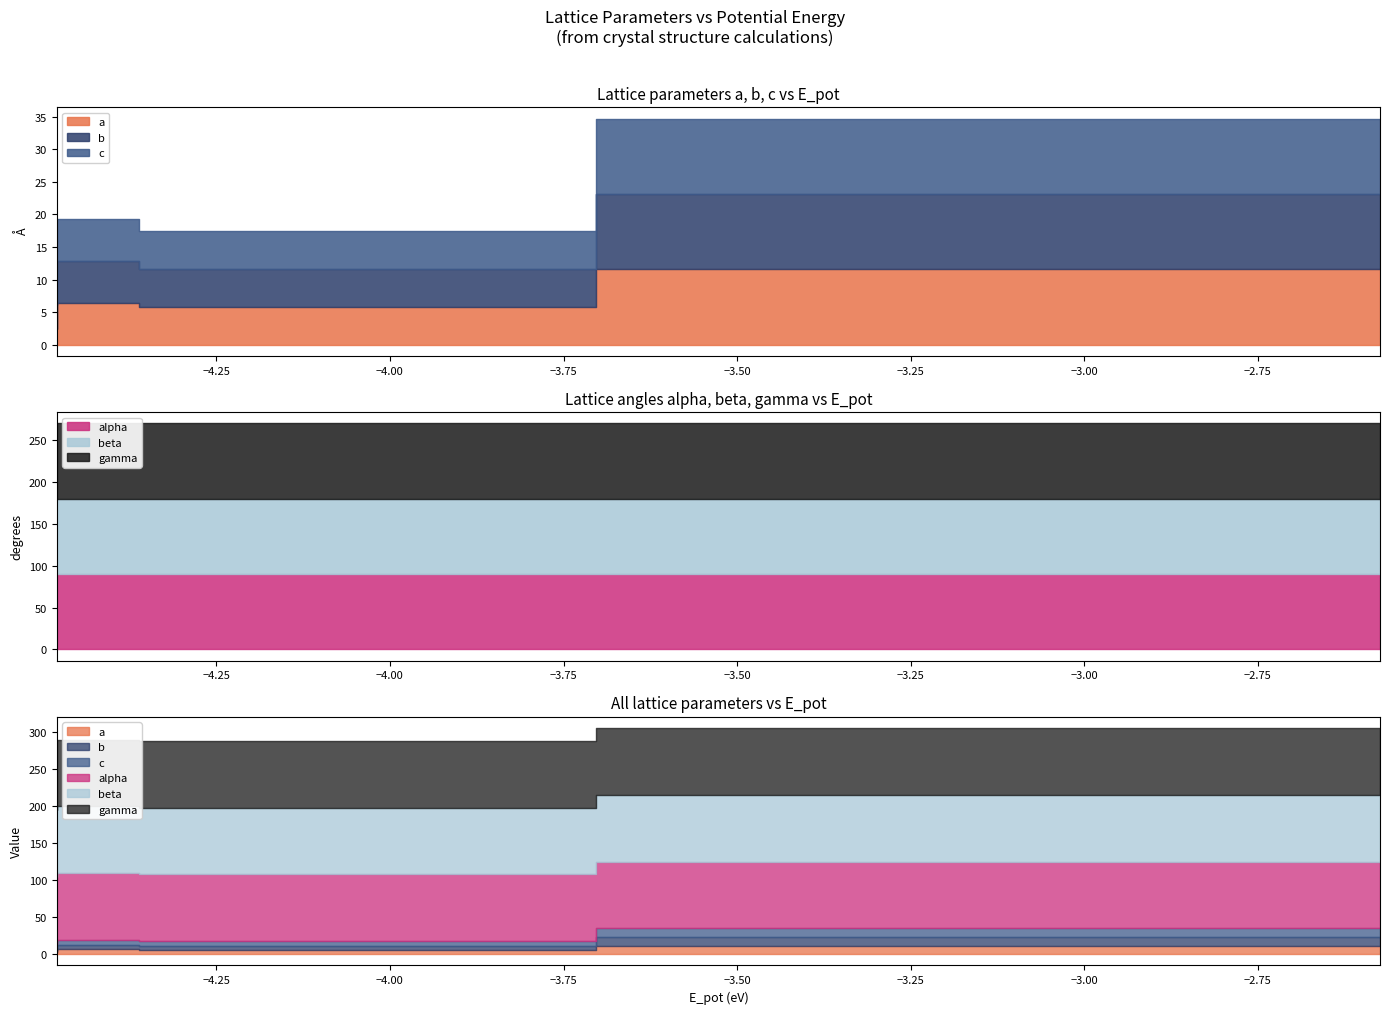

True or false: beta and a cross at least once.

False